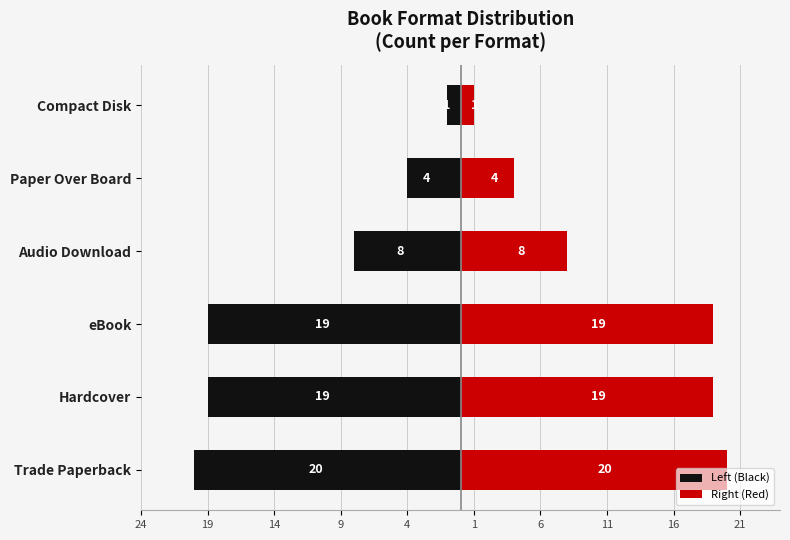

The Left (Black) series shows -19 at Hardcover. True or false?

True